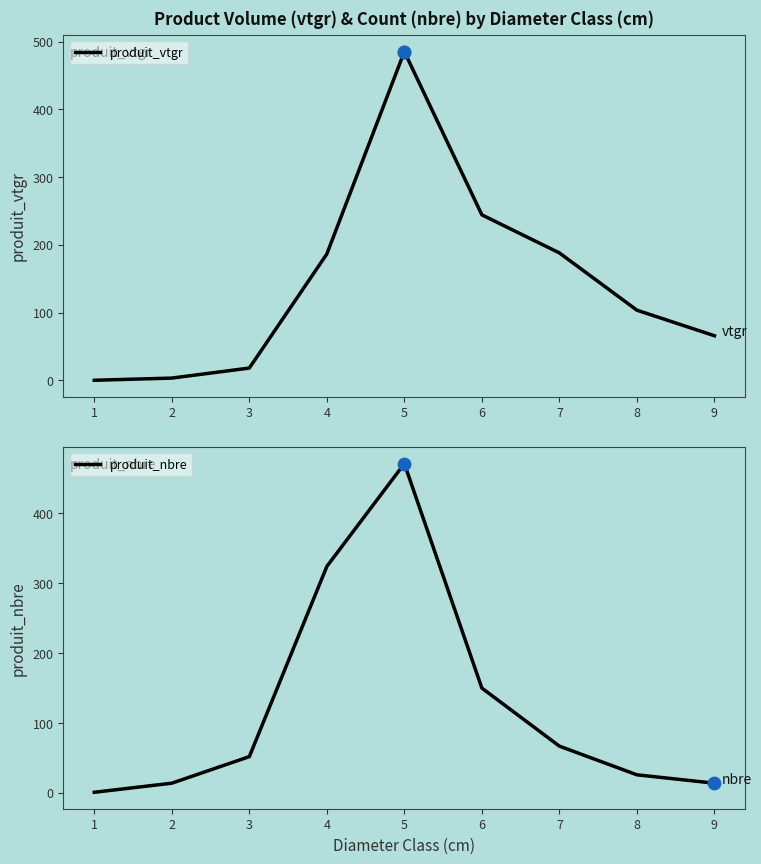

What are all the series names shown in the legend?

produit_vtgr, produit_nbre